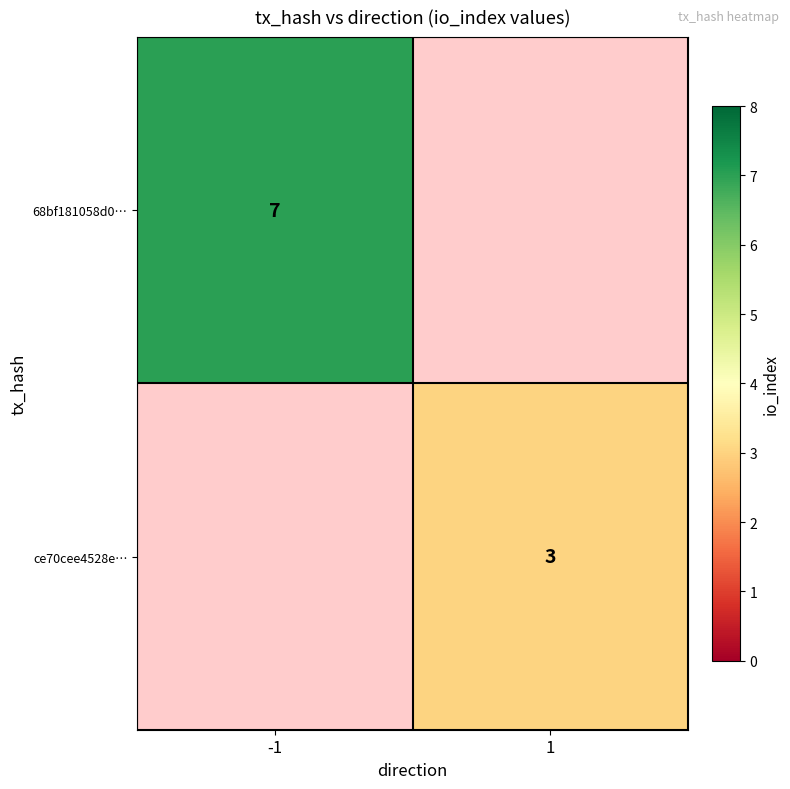

The value of 68bf181058d0… at -1 is 11. True or false?

False